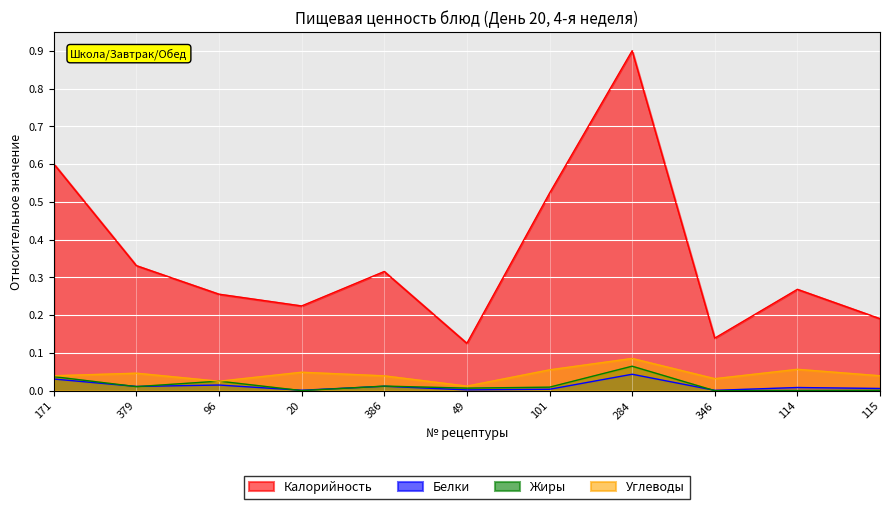

What is the label of the 9th point from the left?

346